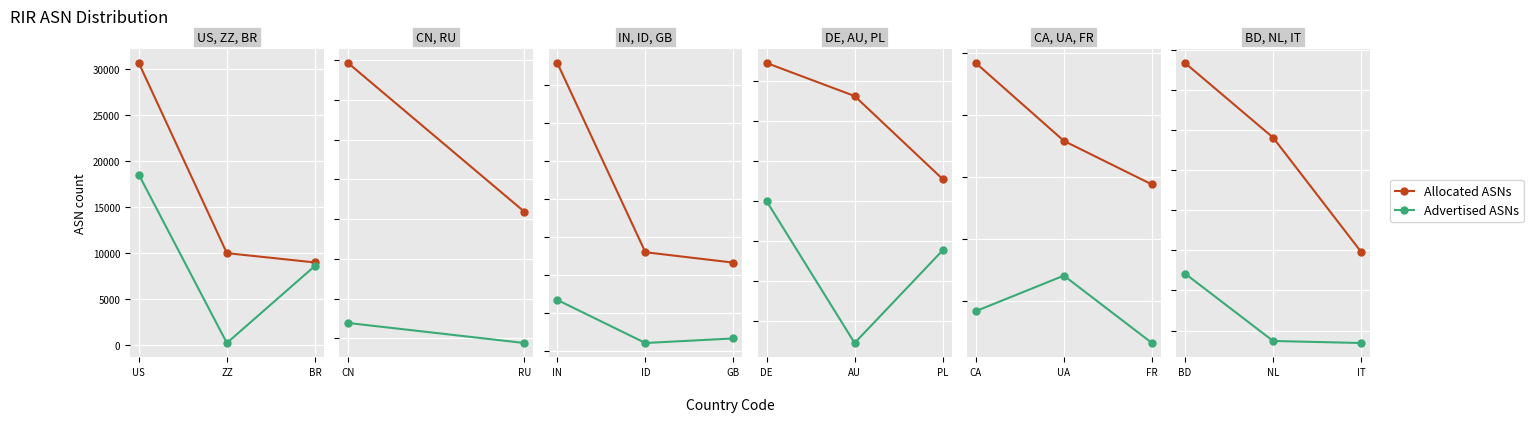

Which series has the largest range (max minus min)?

Allocated ASNs